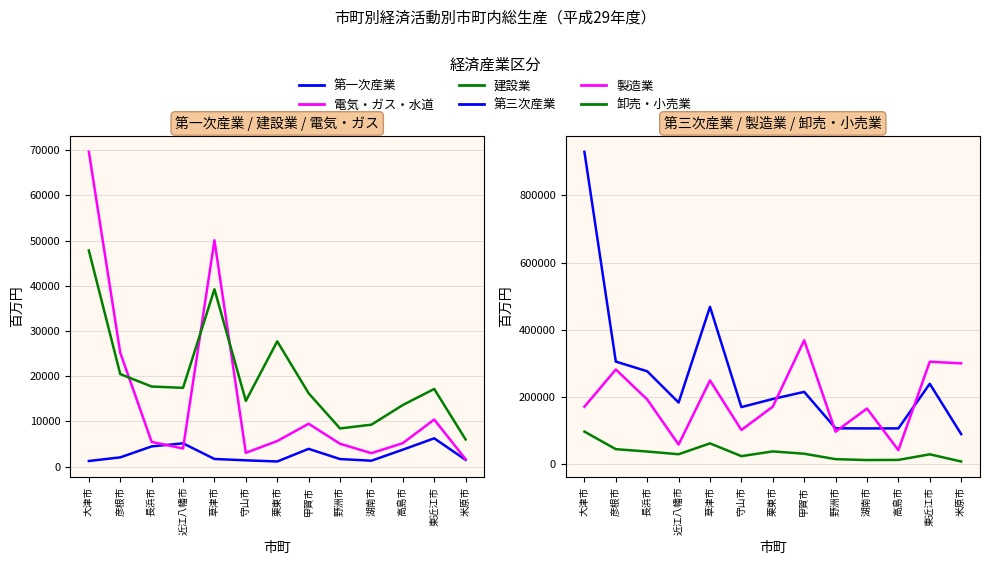

What is the sum of the 第一次産業 values at 長浜市 and 守山市?

5893